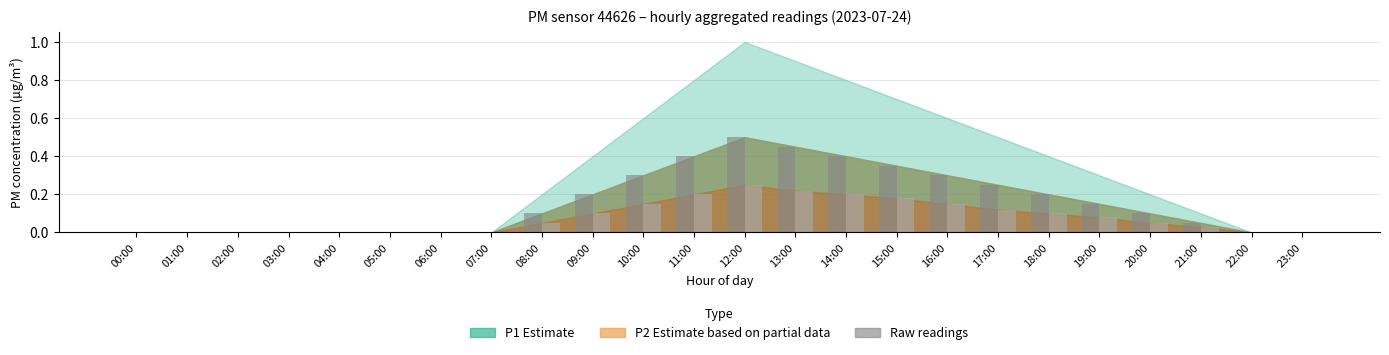

At which category does the chart reach its peak across all series?

12:00